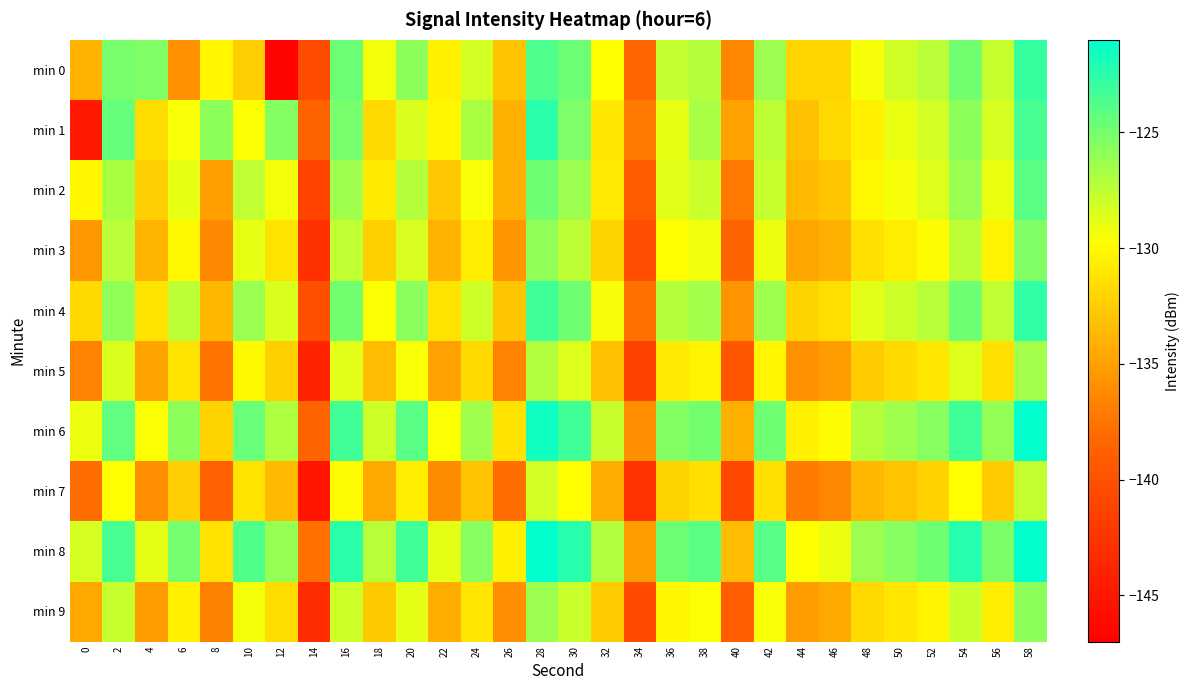

Reading left to right, transcribe all the data shown in this chart.

min 0: 0=-133.9	2=-125.1	4=-125.4	6=-135.8	8=-130.2	10=-132.4	12=-146.5	14=-140.5	16=-124.7	18=-129.2	20=-125.8	22=-130.5	24=-128.1	26=-133.1	28=-123.7	30=-124.8	32=-129.7	34=-138.5	36=-127.6	38=-127.2	40=-136.4	42=-126.3	44=-132.0	46=-132.0	48=-129.4	50=-128.0	52=-127.3	54=-124.9	56=-127.8	58=-122.9
min 1: 0=-144.8	2=-124.5	4=-131.6	6=-129.5	8=-125.9	10=-129.6	12=-125.5	14=-138.5	16=-125.1	18=-131.8	20=-128.5	22=-130.2	24=-126.8	26=-134.1	28=-122.5	30=-125.3	32=-131.0	34=-137.2	36=-128.9	38=-126.7	40=-135.0	42=-127.4	44=-133.1	46=-131.8	48=-130.5	50=-129.0	52=-128.2	54=-125.8	56=-128.3	58=-123.5
min 2: 0=-130.2	2=-126.8	4=-132.4	6=-128.9	8=-135.1	10=-127.6	12=-129.3	14=-141.2	16=-126.4	18=-130.8	20=-127.1	22=-132.8	24=-129.5	26=-134.2	28=-124.8	30=-126.3	32=-130.9	34=-139.1	36=-128.7	38=-127.9	40=-137.2	42=-127.8	44=-133.5	46=-132.9	48=-130.1	50=-129.4	52=-128.6	54=-126.2	56=-129.0	58=-124.1
min 3: 0=-135.5	2=-127.3	4=-133.8	6=-130.1	8=-136.4	10=-128.9	12=-131.2	14=-142.8	16=-127.6	18=-132.3	20=-128.4	22=-133.9	24=-130.7	26=-135.6	28=-125.9	30=-127.5	32=-132.1	34=-140.3	36=-129.8	38=-129.2	40=-138.5	42=-129.1	44=-134.8	46=-134.2	48=-131.4	50=-130.7	52=-129.9	54=-127.5	56=-130.3	58=-125.4
min 4: 0=-131.8	2=-125.9	4=-131.2	6=-127.4	8=-133.7	10=-126.2	12=-128.5	14=-140.1	16=-124.9	18=-129.6	20=-125.7	22=-131.2	24=-128.0	26=-132.9	28=-123.2	30=-124.8	32=-129.4	34=-137.7	36=-127.1	38=-126.5	40=-135.8	42=-126.4	44=-132.1	46=-131.5	48=-128.7	50=-128.0	52=-127.2	54=-124.8	56=-127.6	58=-122.7
min 5: 0=-136.7	2=-128.5	4=-134.9	6=-131.2	8=-137.5	10=-130.0	12=-132.3	14=-143.9	16=-128.7	18=-133.4	20=-129.5	22=-135.0	24=-131.8	26=-136.7	28=-127.0	30=-128.6	32=-133.2	34=-141.4	36=-130.9	38=-130.3	40=-139.6	42=-130.2	44=-135.9	46=-135.3	48=-132.5	50=-131.8	52=-131.0	54=-128.6	56=-131.4	58=-126.5
min 6: 0=-129.1	2=-124.3	4=-129.6	6=-125.8	8=-132.1	10=-124.6	12=-126.9	14=-138.5	16=-123.3	18=-128.0	20=-124.1	22=-129.6	24=-126.4	26=-131.3	28=-121.6	30=-123.2	32=-127.8	34=-136.1	36=-125.5	38=-124.9	40=-134.2	42=-124.8	44=-130.5	46=-129.9	48=-127.1	50=-126.4	52=-125.6	54=-123.2	56=-126.0	58=-121.1
min 7: 0=-137.9	2=-129.7	4=-136.1	6=-132.4	8=-138.7	10=-131.2	12=-133.5	14=-145.1	16=-129.9	18=-134.6	20=-130.7	22=-136.2	24=-133.0	26=-137.9	28=-128.2	30=-129.8	32=-134.4	34=-142.6	36=-132.1	38=-131.5	40=-140.8	42=-131.4	44=-137.1	46=-136.5	48=-133.7	50=-133.0	52=-132.2	54=-129.8	56=-132.6	58=-127.7
min 8: 0=-128.3	2=-123.5	4=-128.8	6=-125.0	8=-131.3	10=-123.8	12=-126.1	14=-137.7	16=-122.5	18=-127.2	20=-123.3	22=-128.8	24=-125.6	26=-130.5	28=-120.8	30=-122.4	32=-127.0	34=-135.3	36=-124.7	38=-124.1	40=-133.4	42=-124.0	44=-129.7	46=-129.1	48=-126.3	50=-125.6	52=-124.8	54=-122.4	56=-125.2	58=-120.3
min 9: 0=-134.6	2=-127.8	4=-135.3	6=-130.5	8=-136.8	10=-129.3	12=-131.6	14=-143.2	16=-128.0	18=-132.7	20=-128.8	22=-134.3	24=-131.1	26=-136.0	28=-126.3	30=-127.9	32=-132.5	34=-140.7	36=-130.2	38=-129.6	40=-139.0	42=-129.5	44=-135.2	46=-134.6	48=-131.8	50=-131.1	52=-130.3	54=-127.9	56=-130.7	58=-125.8